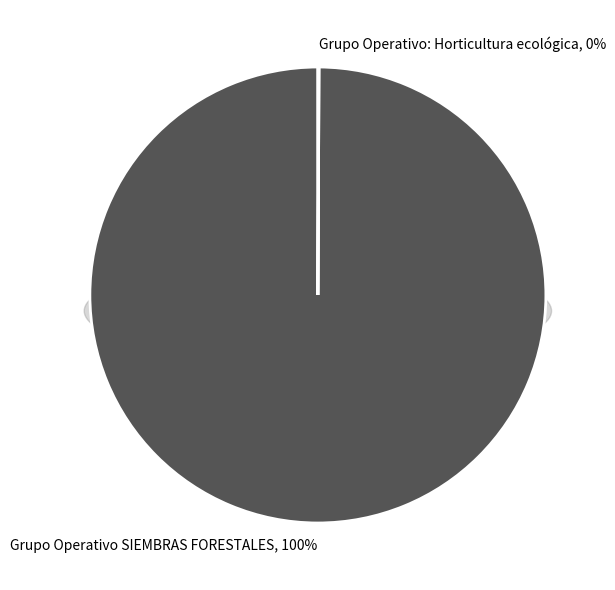

What is the smallest slice in the pie chart?

Grupo Operativo: Horticultura ecológica